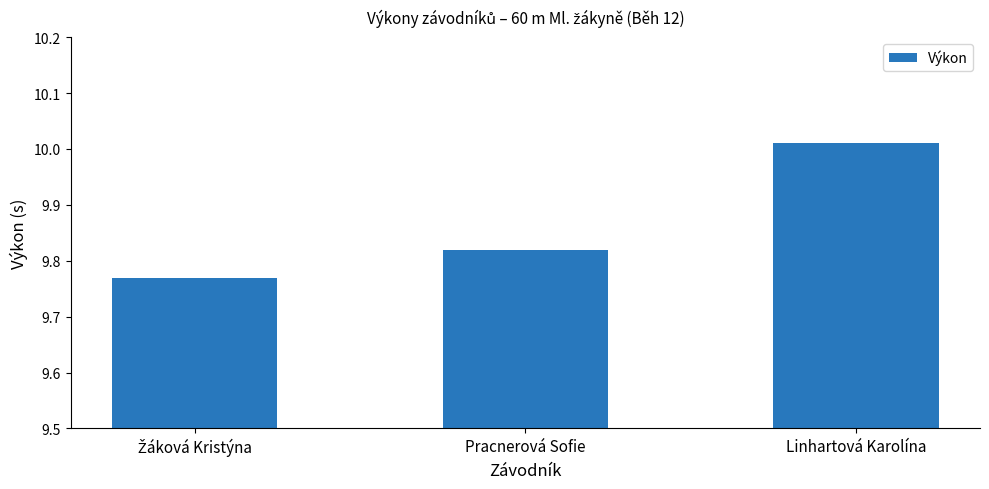

True or false: the data shows 3.1 at Pracnerová Sofie.

False